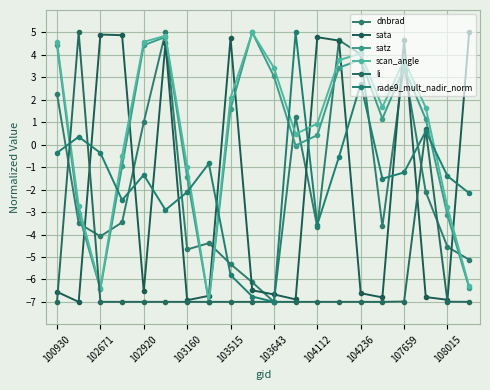

Count the number of data series in this chart.

6